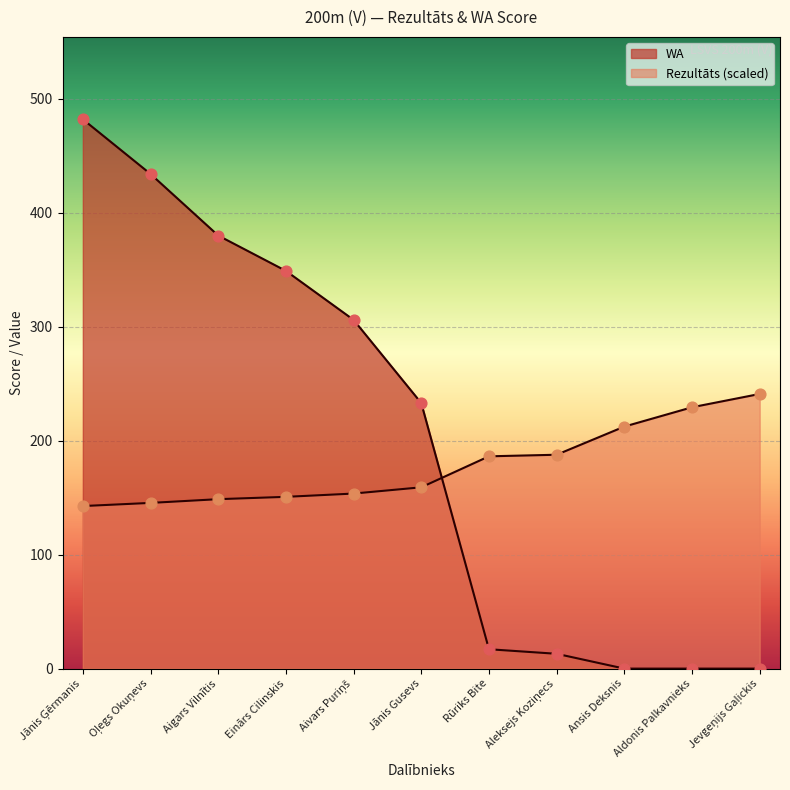

What is the total value across all series at Aldonis Palkavnieks?

229.3